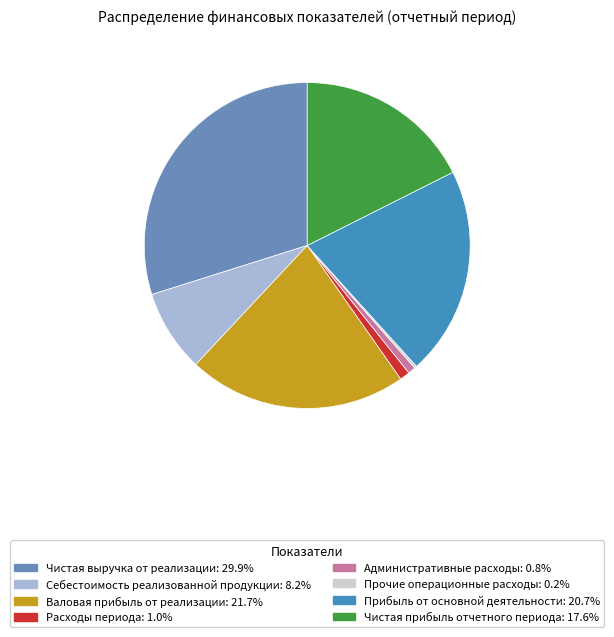

What is the largest slice in the pie chart?

Чистая выручка от реализации